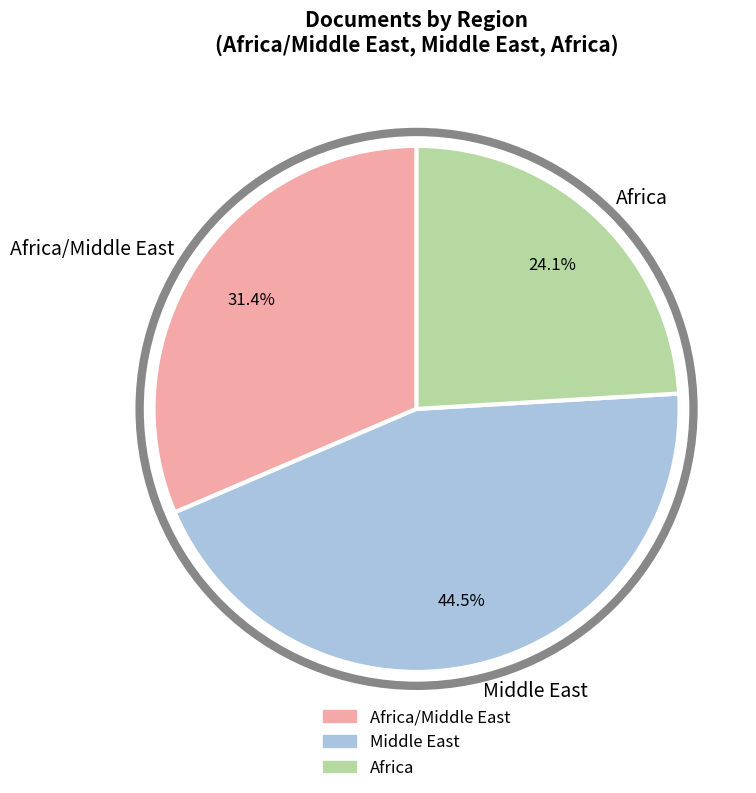

Which slice is the smallest?

Africa